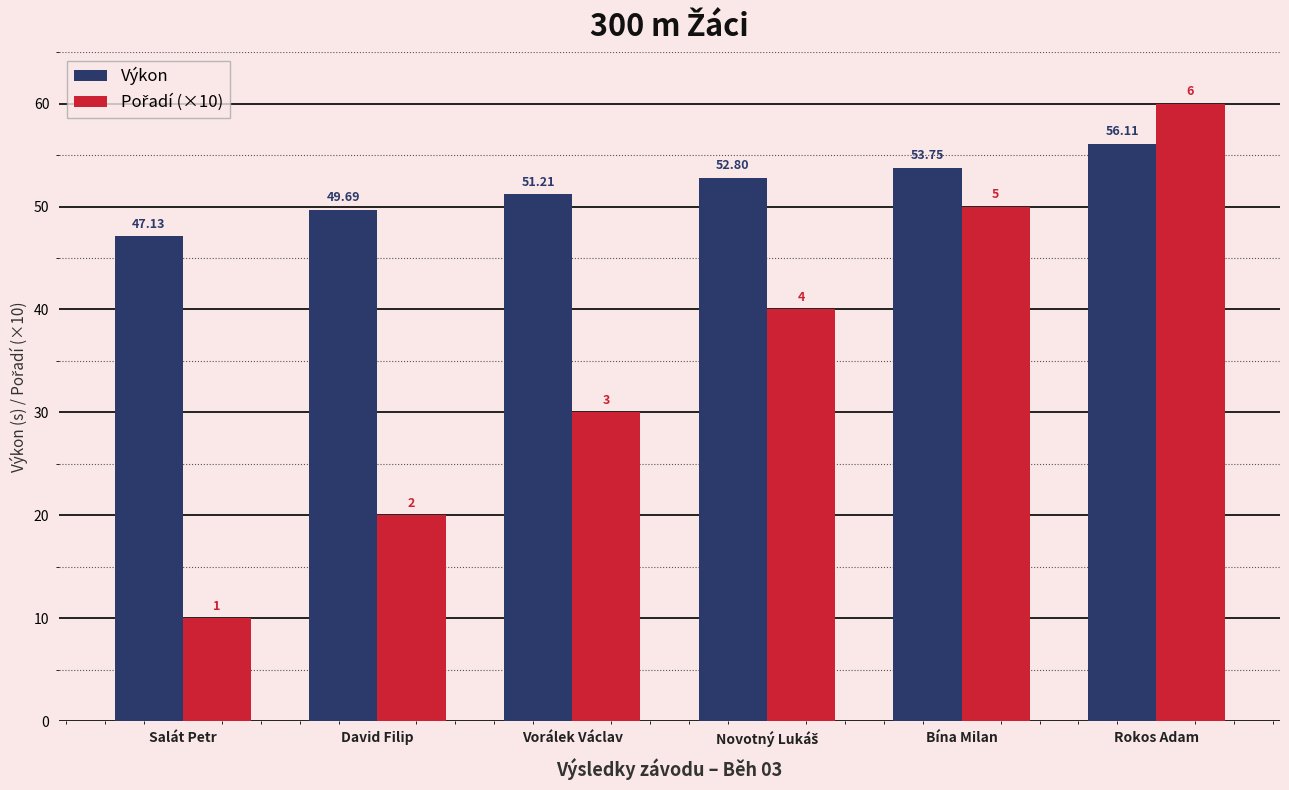

At how many categories does at least one series exceed 14?

6